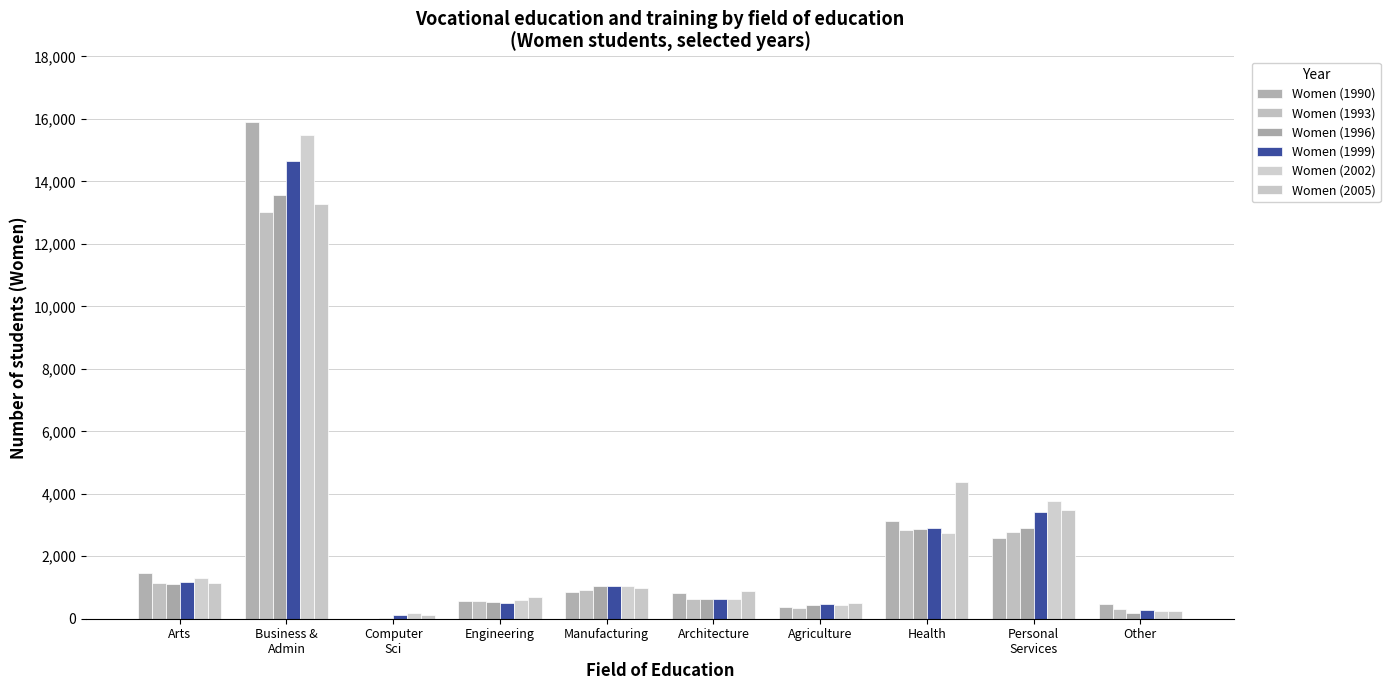

Count the number of data series in this chart.

6